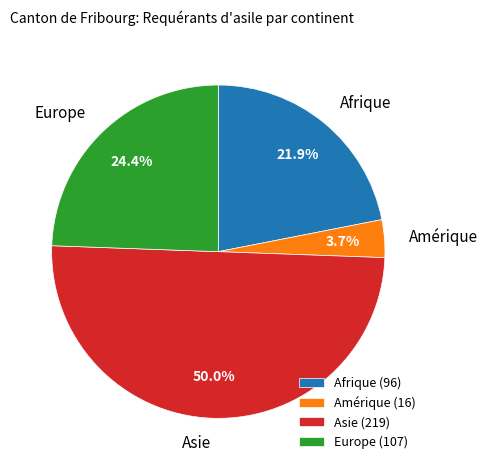

To the nearest percent, what percentage of the pie is Afrique?

22%